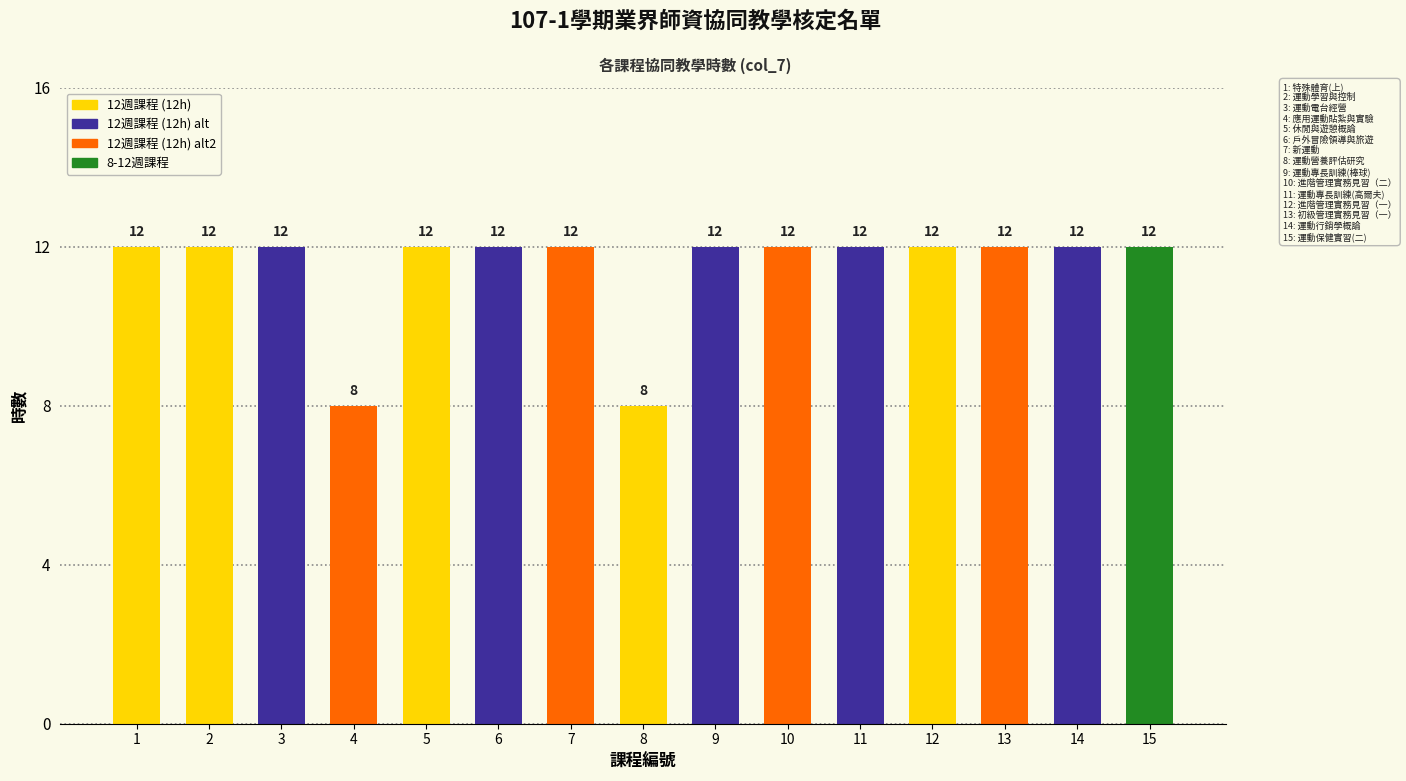

What is the maximum value shown in the chart?

12